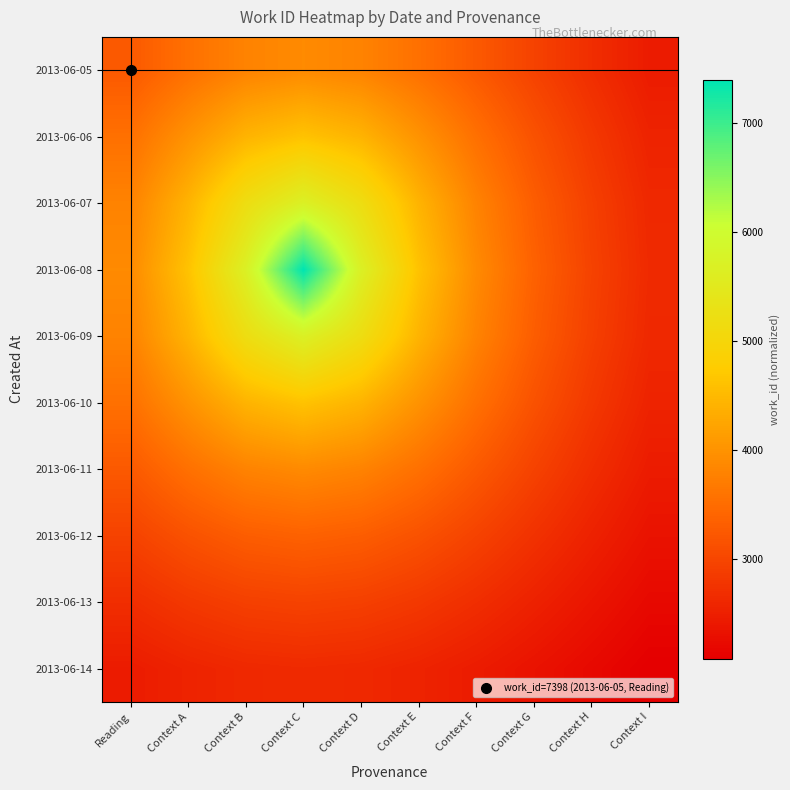

Reading right to left, what are all the values shown in this chart?

2013-06-05: Context I=2455.8	Context H=2690.9	Context G=2959.2	Context F=3255.0	Context E=3553.9	Context D=3796.4	Context C=3893.7	Context B=3796.4	Context A=3553.9	Reading=3255.0
2013-06-06: Context I=2553.4	Context H=2828.5	Context G=3159.3	Context F=3553.9	Context E=4002.1	Context D=4427.8	Context C=4623.8	Context B=4427.8	Context A=4002.1	Reading=3553.9
2013-06-07: Context I=2618.9	Context H=2924.5	Context G=3307.2	Context F=3796.4	Context E=4427.8	Context D=5194.3	Context C=5690.8	Context B=5194.3	Context A=4427.8	Reading=3796.4
2013-06-08: Context I=2642.1	Context H=2959.2	Context G=3362.7	Context F=3893.7	Context E=4623.8	Context D=5690.8	Context C=7398.0	Context B=5690.8	Context A=4623.8	Reading=3893.7
2013-06-09: Context I=2618.9	Context H=2924.5	Context G=3307.2	Context F=3796.4	Context E=4427.8	Context D=5194.3	Context C=5690.8	Context B=5194.3	Context A=4427.8	Reading=3796.4
2013-06-10: Context I=2553.4	Context H=2828.5	Context G=3159.3	Context F=3553.9	Context E=4002.1	Context D=4427.8	Context C=4623.8	Context B=4427.8	Context A=4002.1	Reading=3553.9
2013-06-11: Context I=2455.8	Context H=2690.9	Context G=2959.2	Context F=3255.0	Context E=3553.9	Context D=3796.4	Context C=3893.7	Context B=3796.4	Context A=3553.9	Reading=3255.0
2013-06-12: Context I=2338.7	Context H=2532.7	Context G=2743.0	Context F=2959.2	Context E=3159.3	Context D=3307.2	Context C=3362.7	Context B=3307.2	Context A=3159.3	Reading=2959.2
2013-06-13: Context I=2212.9	Context H=2370.2	Context G=2532.7	Context F=2690.9	Context E=2828.5	Context D=2924.5	Context C=2959.2	Context B=2924.5	Context A=2828.5	Reading=2690.9
2013-06-14: Context I=2086.5	Context H=2212.9	Context G=2338.7	Context F=2455.8	Context E=2553.4	Context D=2618.9	Context C=2642.1	Context B=2618.9	Context A=2553.4	Reading=2455.8